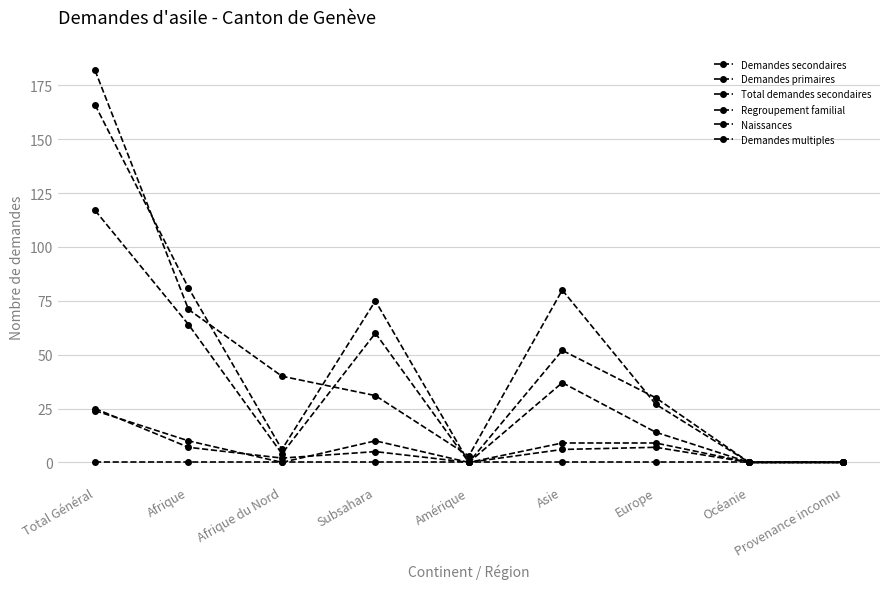

Does the chart have visible grid lines?

Yes